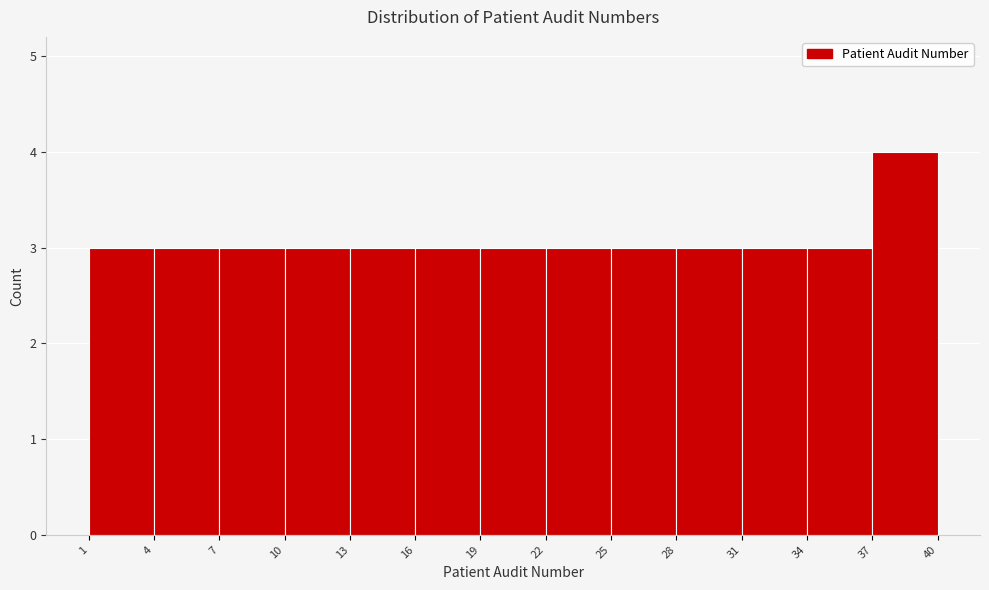

Over which range of the x-axis is the bar tallest?

37 to 40